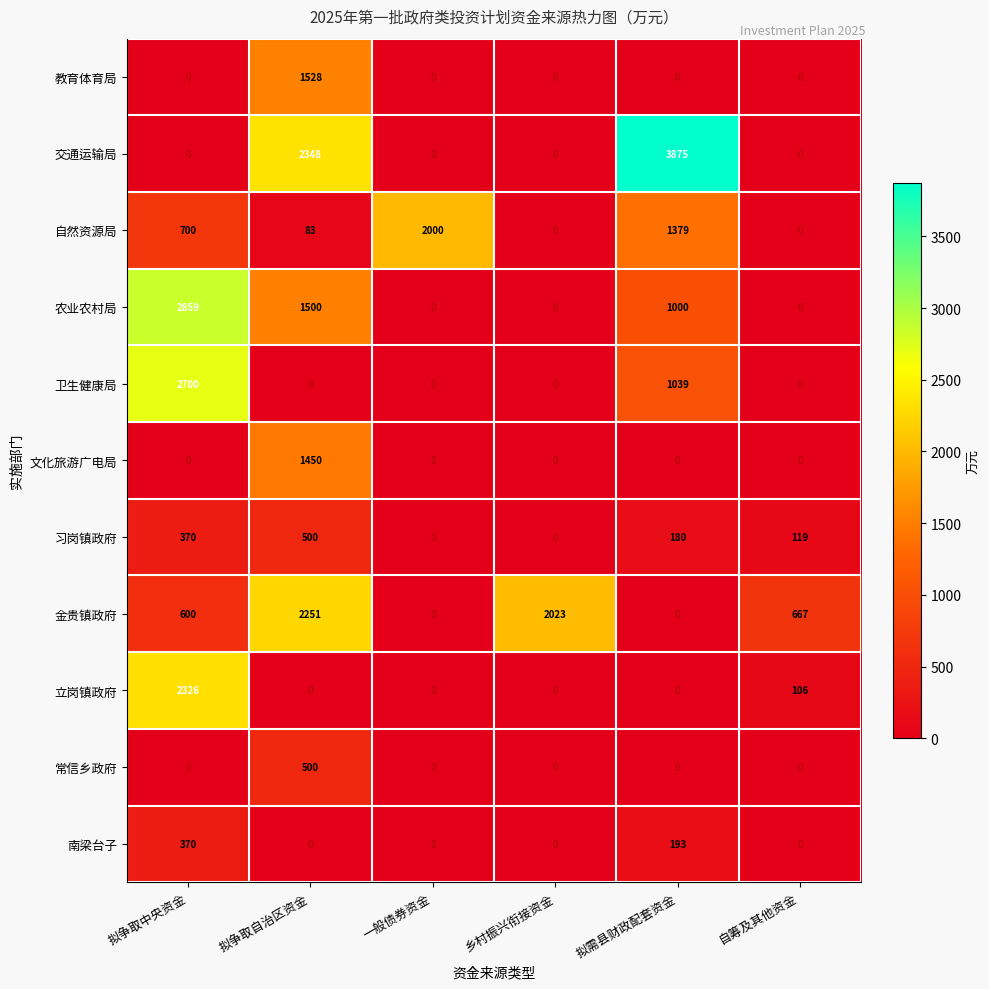

The value of 卫生健康局 at 乡村振兴衔接资金 is 0. True or false?

True